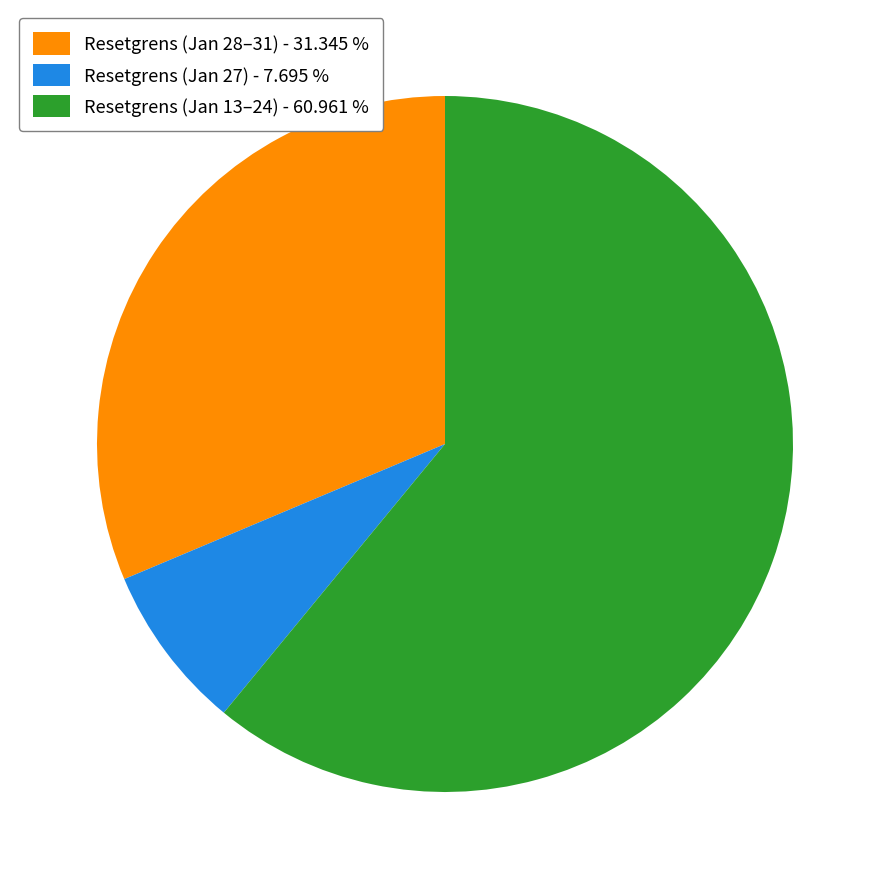

What is the ratio of the value at Resetgrens (Jan 28–31) - 31.345 % to the value at Resetgrens (Jan 13–24) - 60.961 %?

0.5